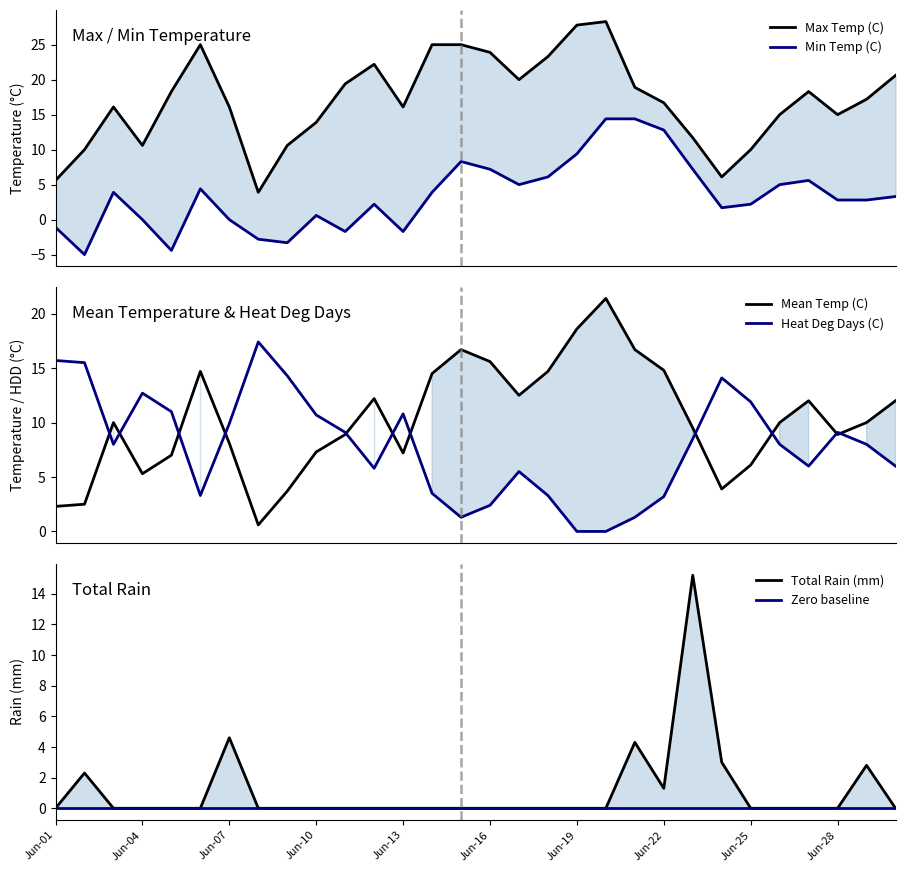

Rank the series by their maximum value, from highest to lowest.

Max Temp (C), Mean Temp (C), Heat Deg Days (C), Total Rain (mm), Min Temp (C), Zero baseline